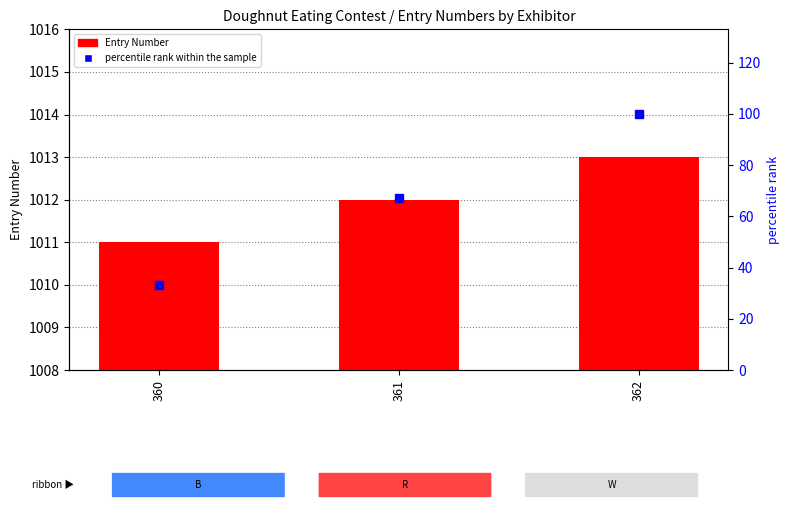

How many groups of bars are there?

3